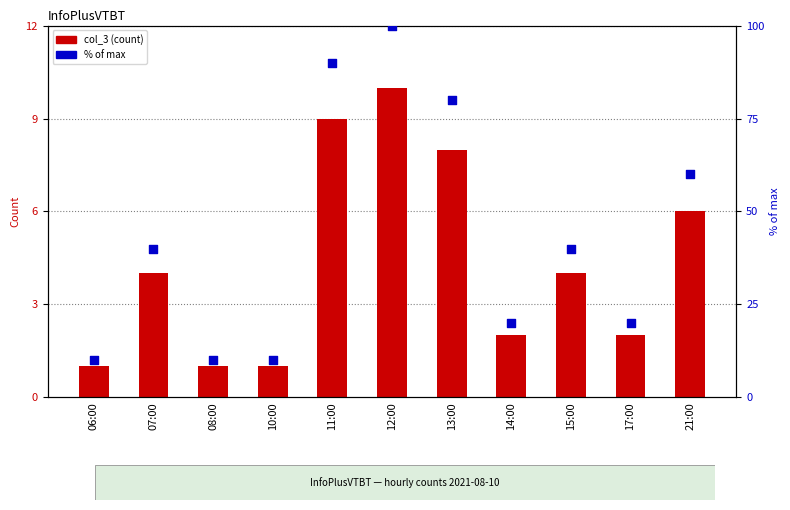

Which series has the largest Y range (max minus min)?

% of max